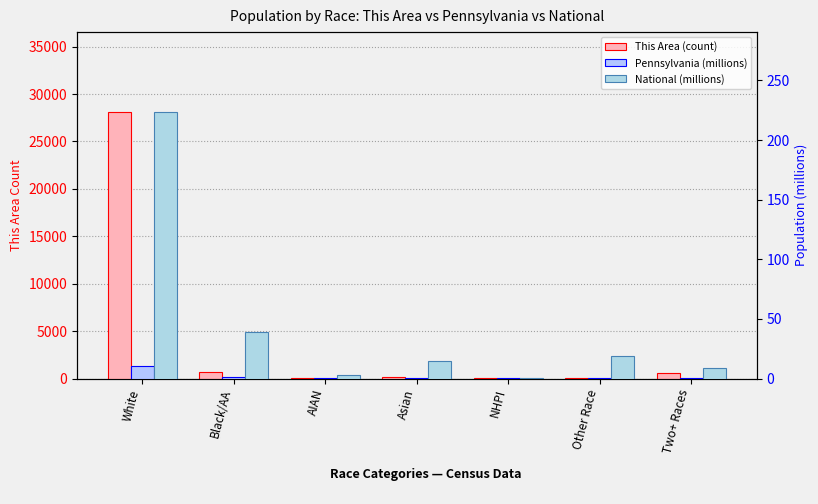

Is it true that National (millions) equals 0.9 at NHPI?

False